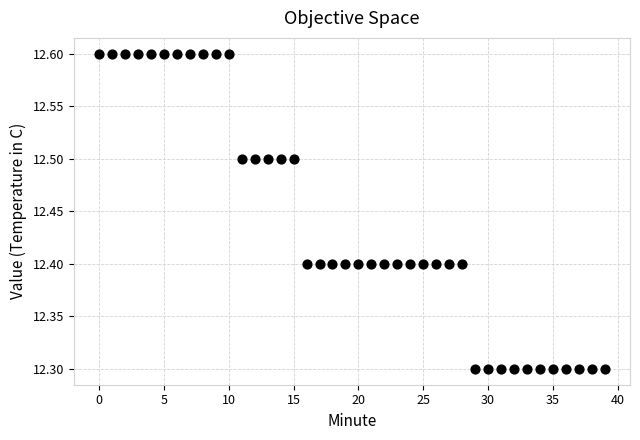

What is the range of Y values (max minus min)?

0.3